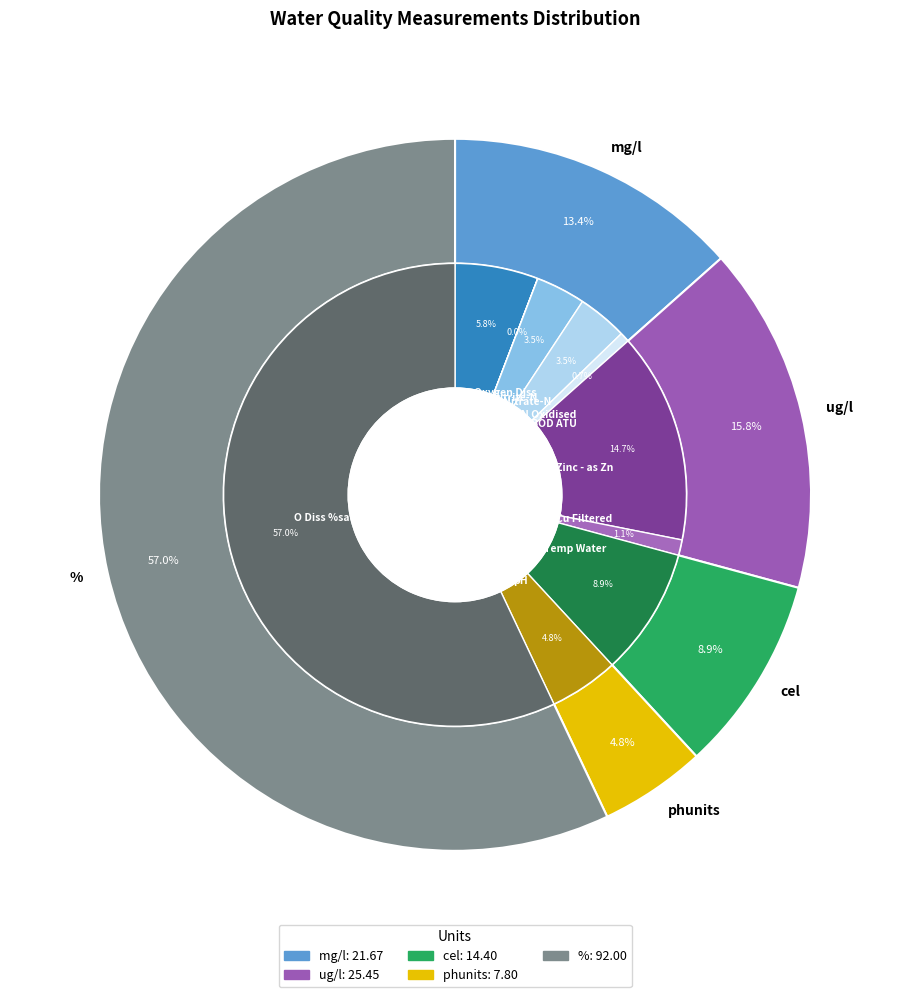

Is it true that BOD ATU is 13% of the pie?

False